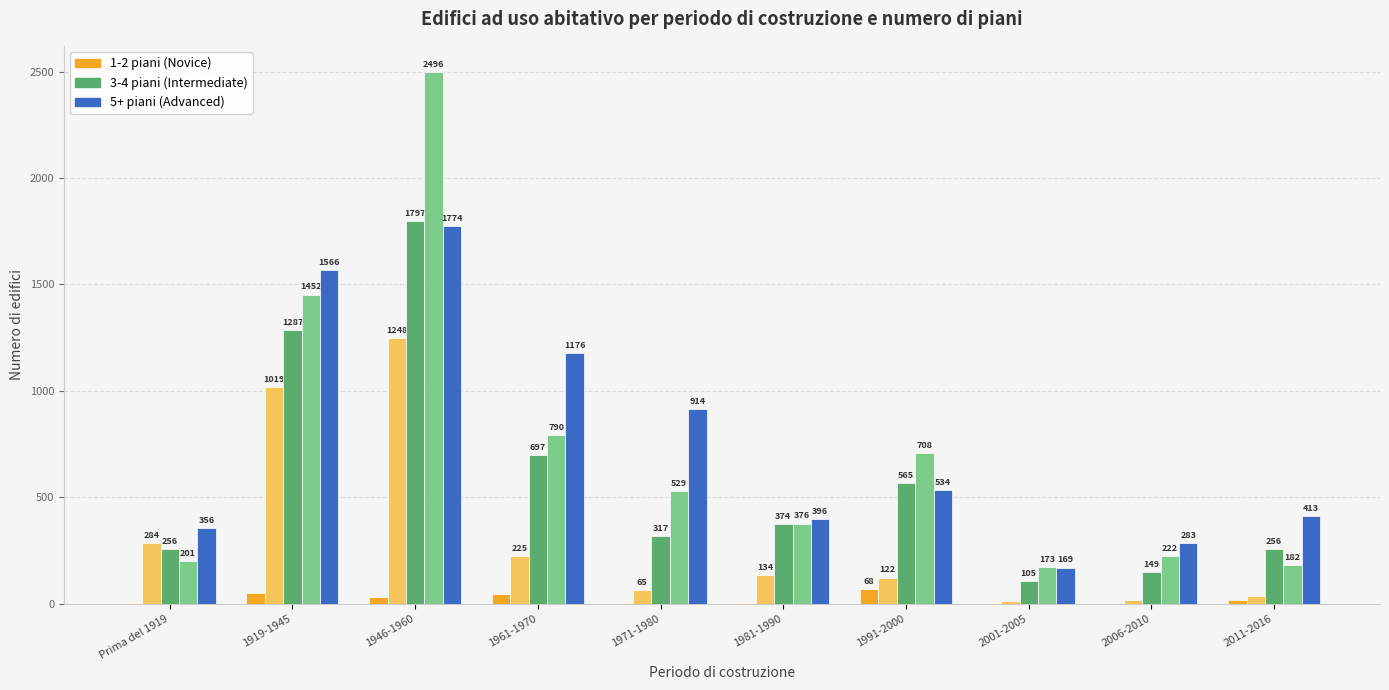

Does the chart contain stacked bars?

No